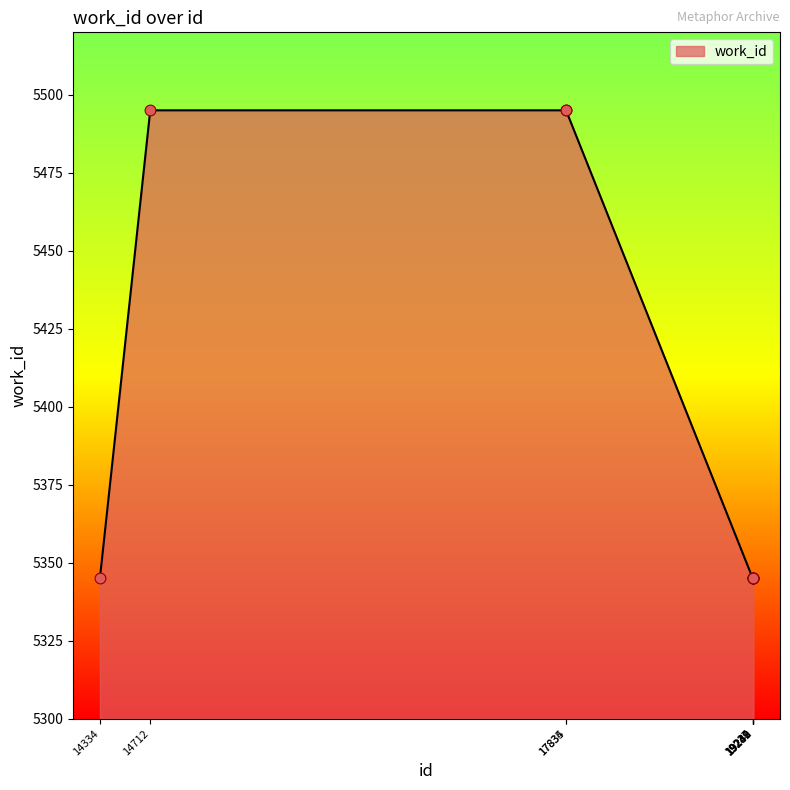

Which has a higher value, 14712 or 19240?

14712